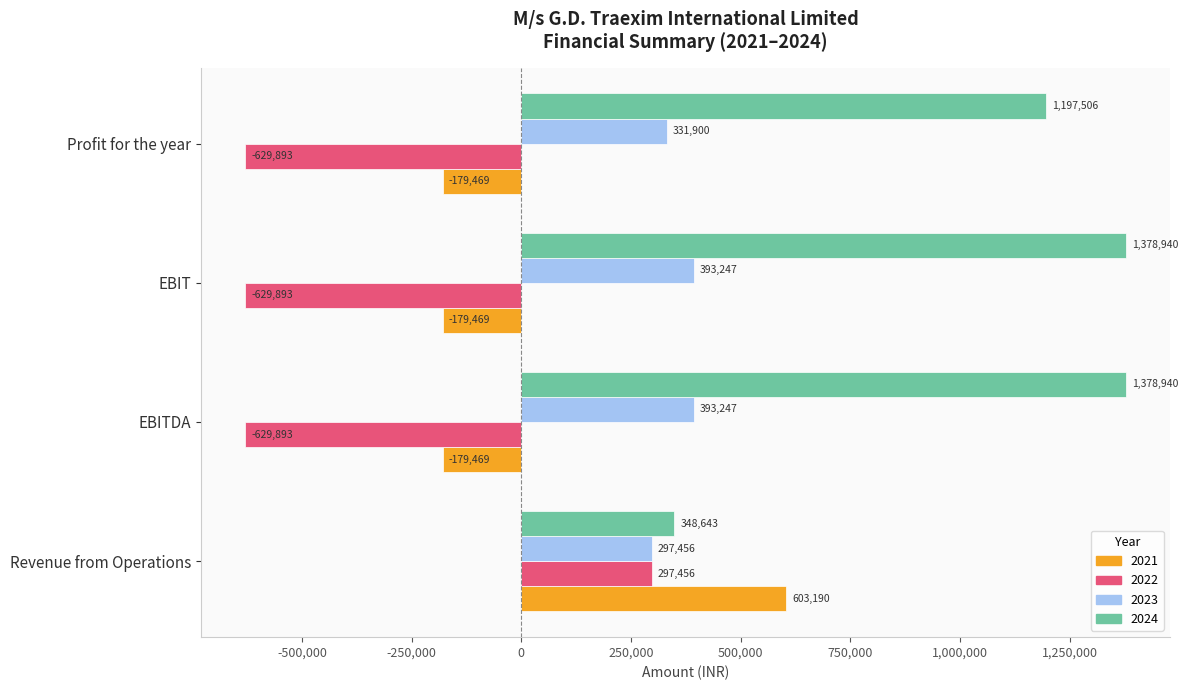

The 2023 series shows 393247 at EBIT. True or false?

True